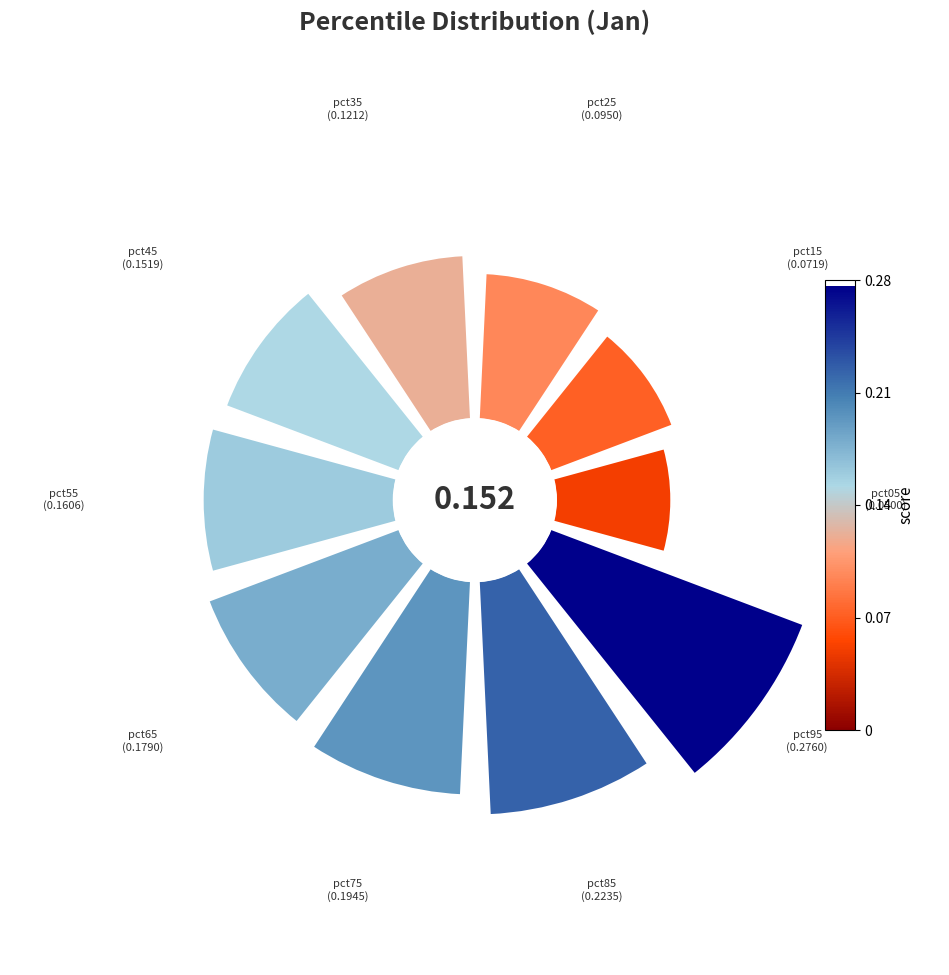

Does any single category account for the majority?

No